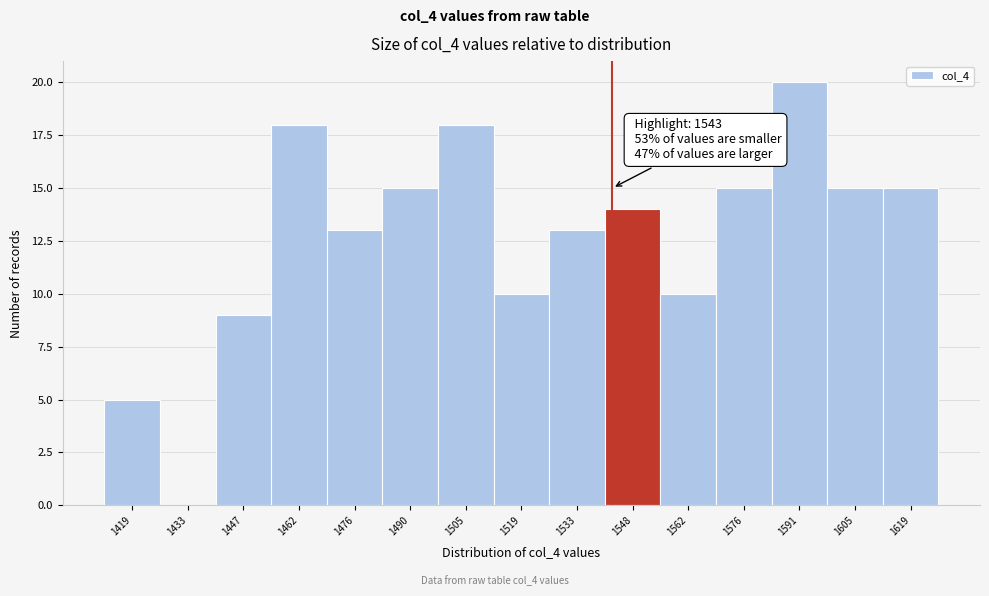

Over which range of the x-axis is the bar tallest?

1584 to 1598